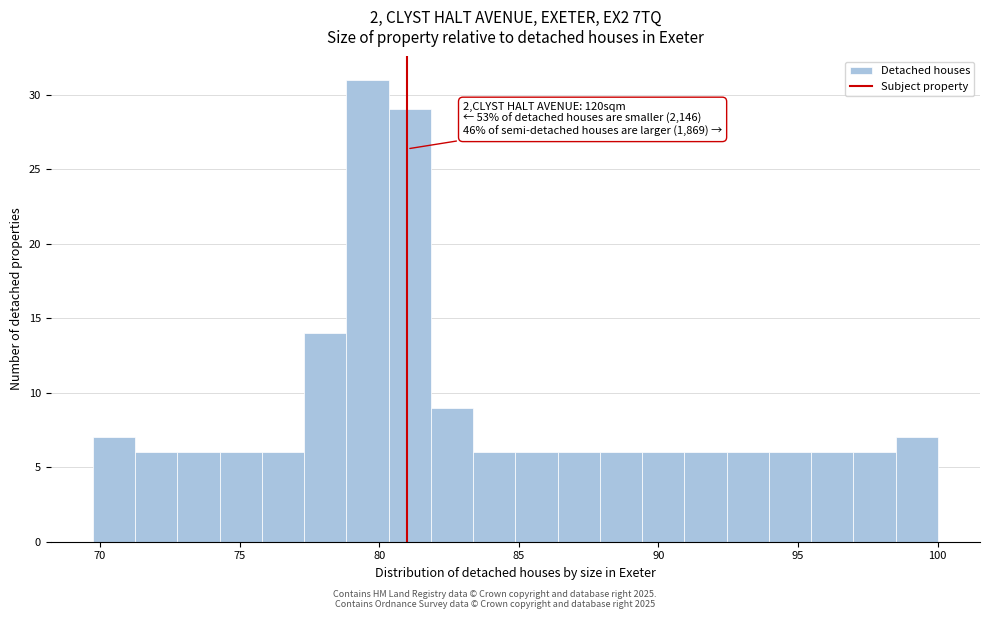

Read against the x-axis, roughly where is the centre of the tallest bar?

79.5